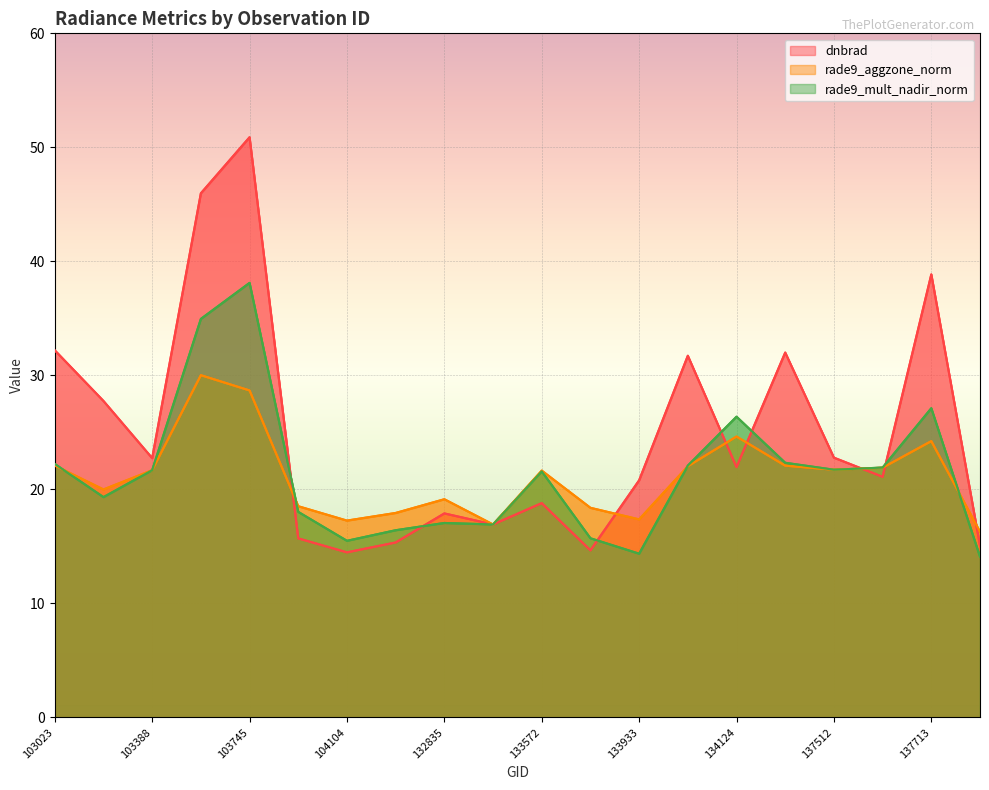

List the labels in order of rade9_aggzone_norm value, smallest first.

138092, 133392, 104104, 133933, 132656, 133749, 103988, 132835, 103031, 133572, 103388, 137512, 137701, 133944, 134687, 103023, 137713, 134124, 103745, 103625